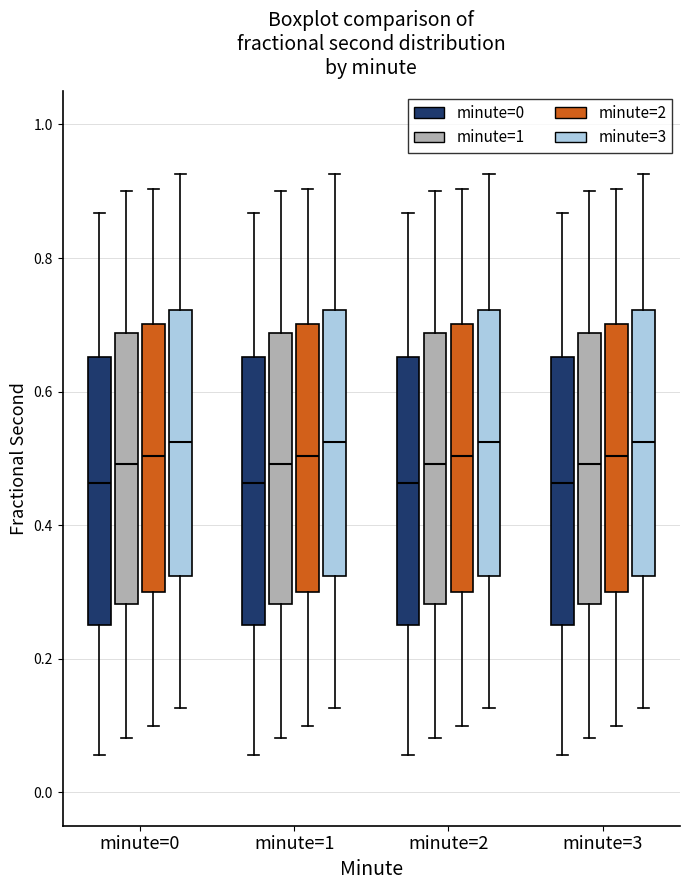

Where is the upper edge of the box for minute=0 (minute=1) on the y-axis? The values are not printed on the chart, so give them approximately, as read against the axis.

0.68